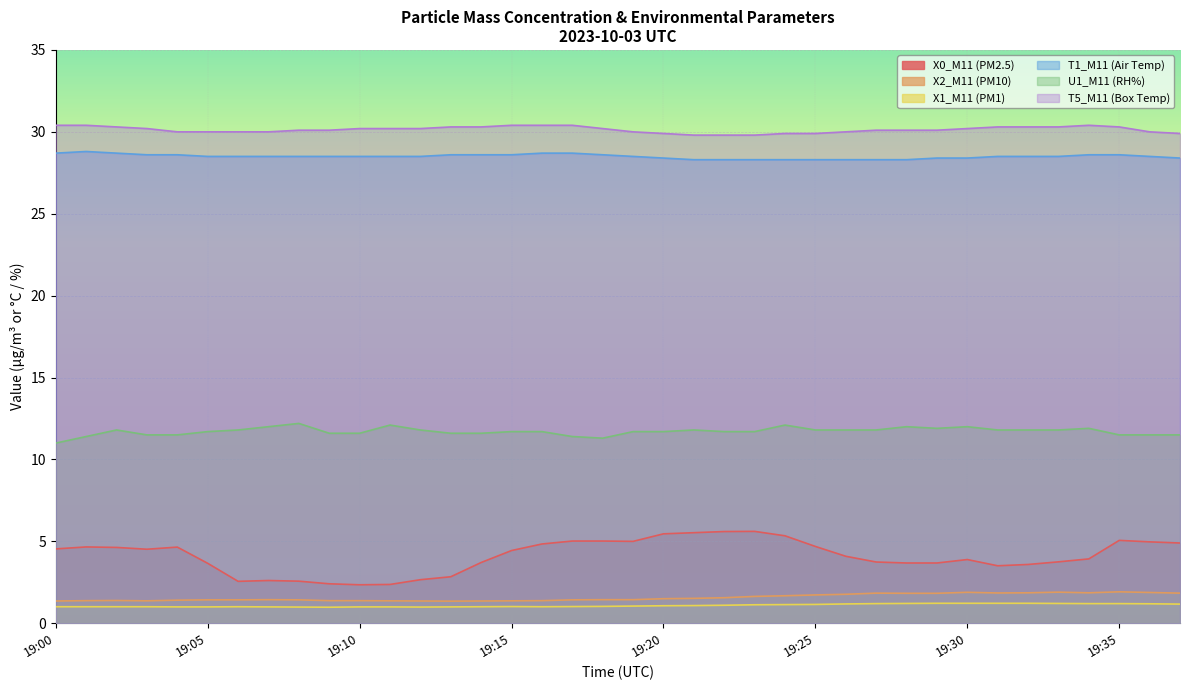

Which series has the largest range (max minus min)?

X0_M11 (PM2.5)